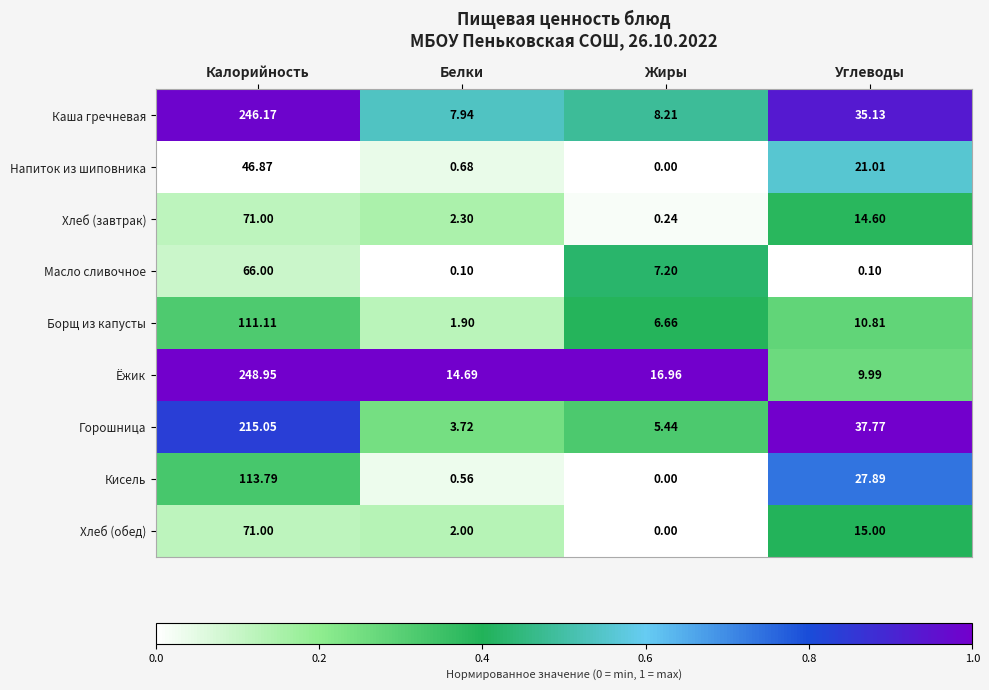

At which category does the chart reach its minimum across all series?

Жиры